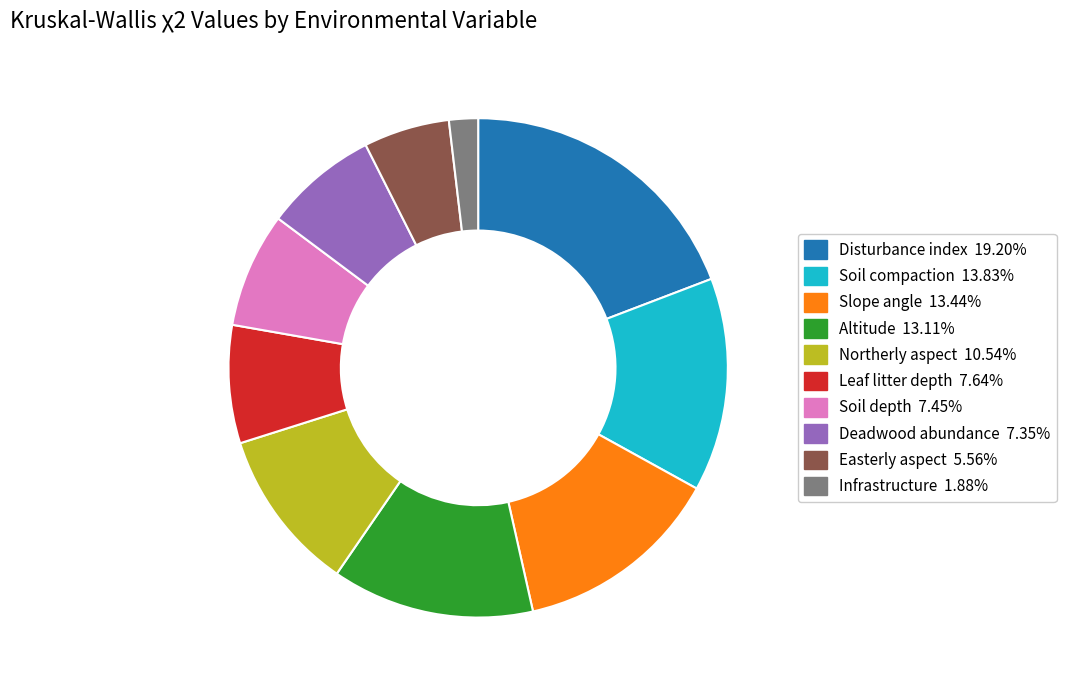

Does Soil compaction account for over 50% of the chart?

No